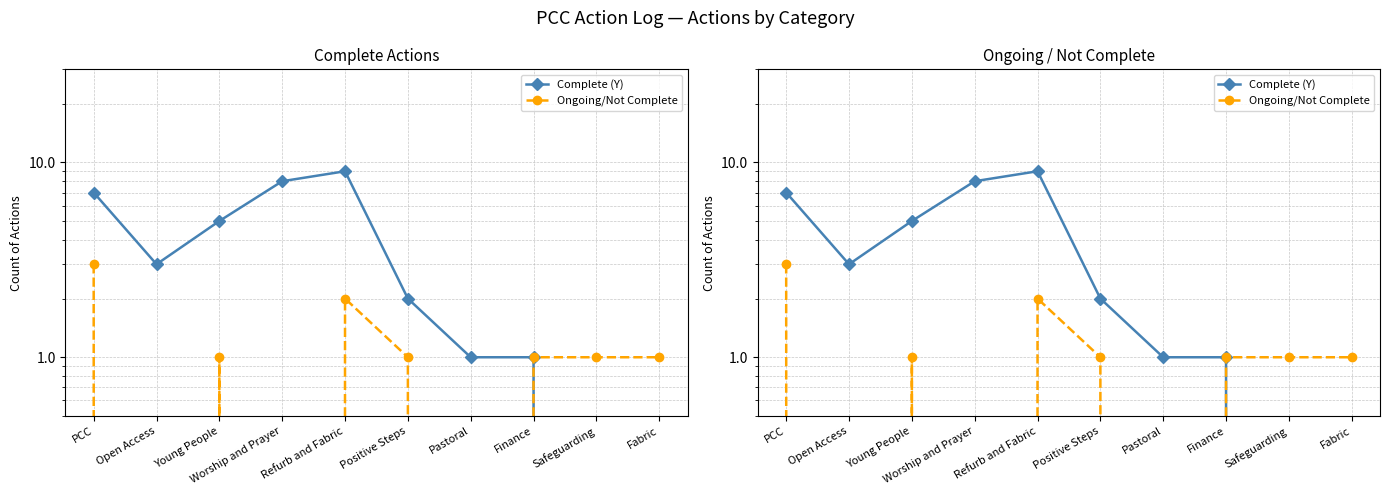

Does the chart display data point markers on the line(s)?

Yes